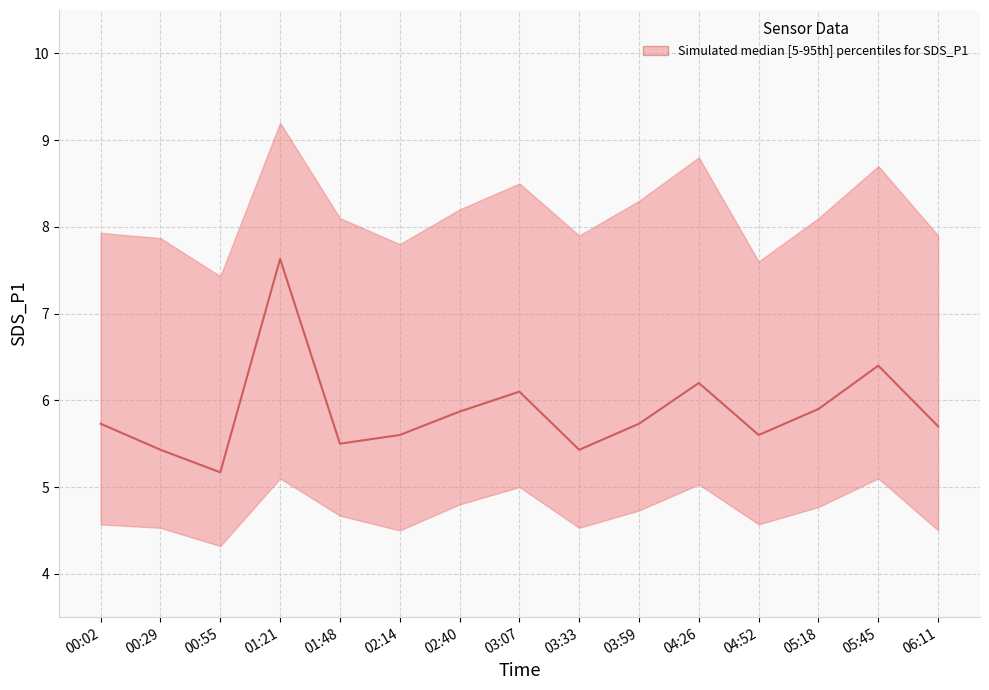

What is the sum of the SDS_P1_lower values at 05:18 and 02:14?

9.3